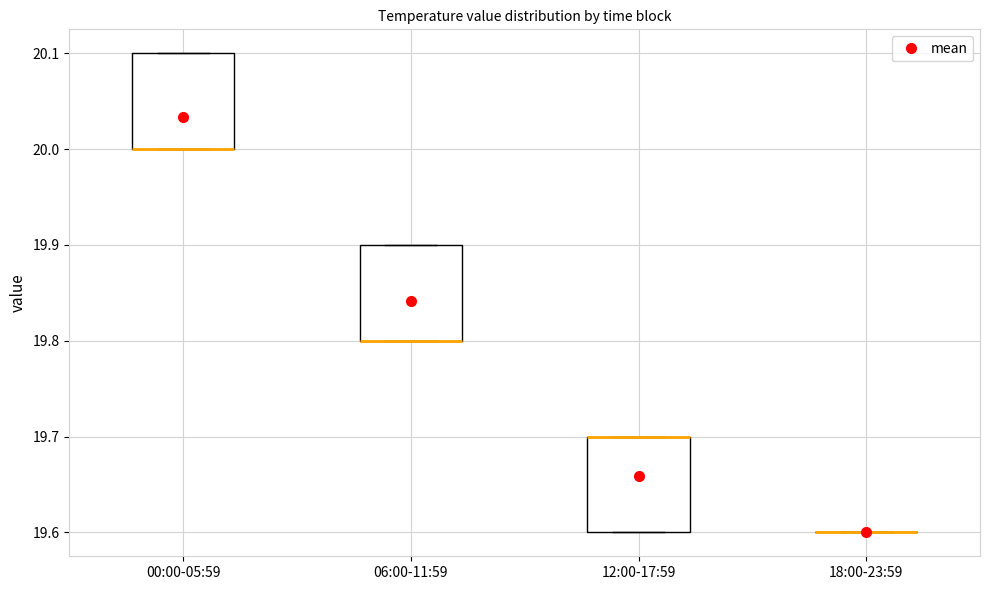

Reading left to right, transcribe this box plot: for each box, give where its median line is, the range the box spans, and where its two whiskers end, as read against the y-axis. The values are not printed on the chart, so give them approximately, as read against the axis.

00:00-05:59: median 20.0 (drawn on the box's lower edge), box 20.0 to 20.1, whiskers 20.0 to 20.1
06:00-11:59: median 19.8 (drawn on the box's lower edge), box 19.8 to 19.9, whiskers 19.8 to 19.9
12:00-17:59: median 19.7 (drawn on the box's upper edge), box 19.6 to 19.7, whiskers 19.6 to 19.7
18:00-23:59: box collapsed to a line at 19.6, whiskers 19.6 to 19.6